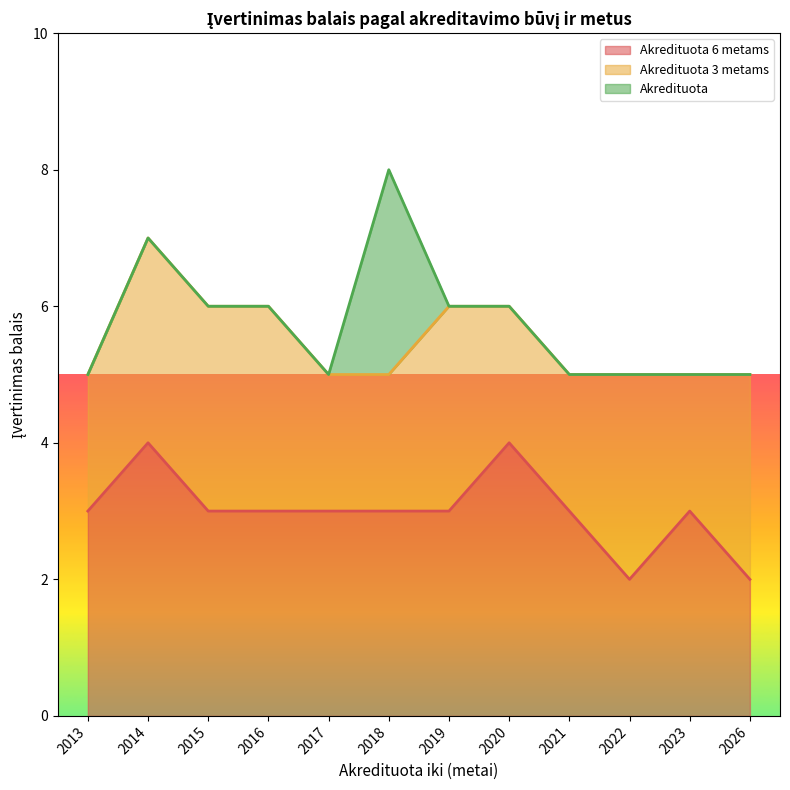

What is the value of the Akredituota 3 metams point at the 1st from the left?

2